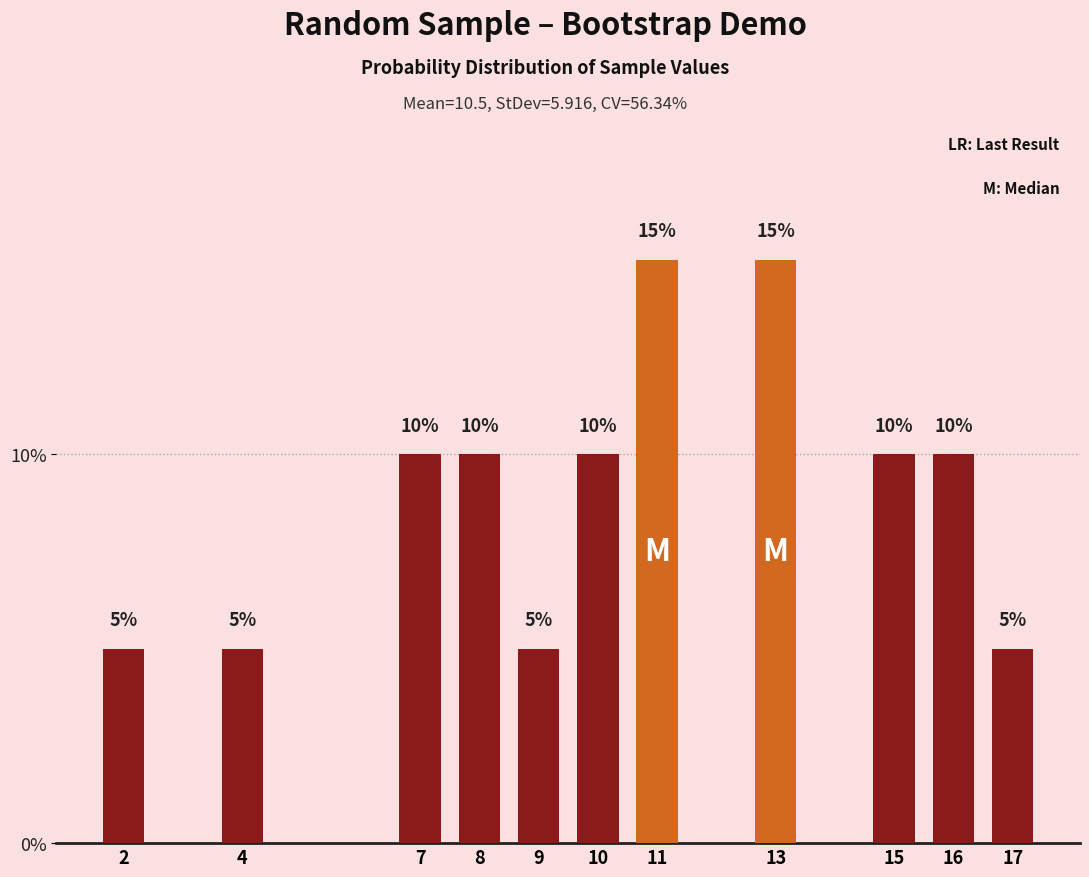

What is the smallest value displayed?

5